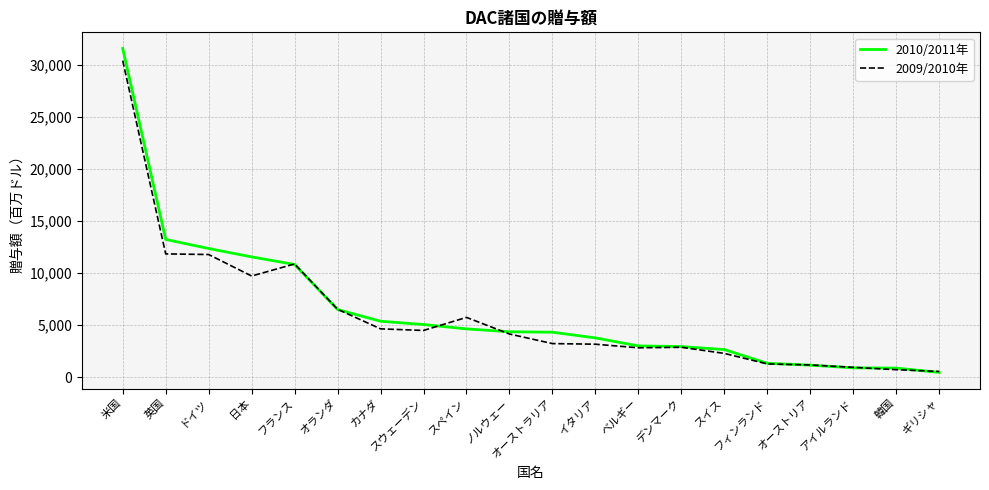

How many values in the 2010/2011年 series exceed 4368?

10